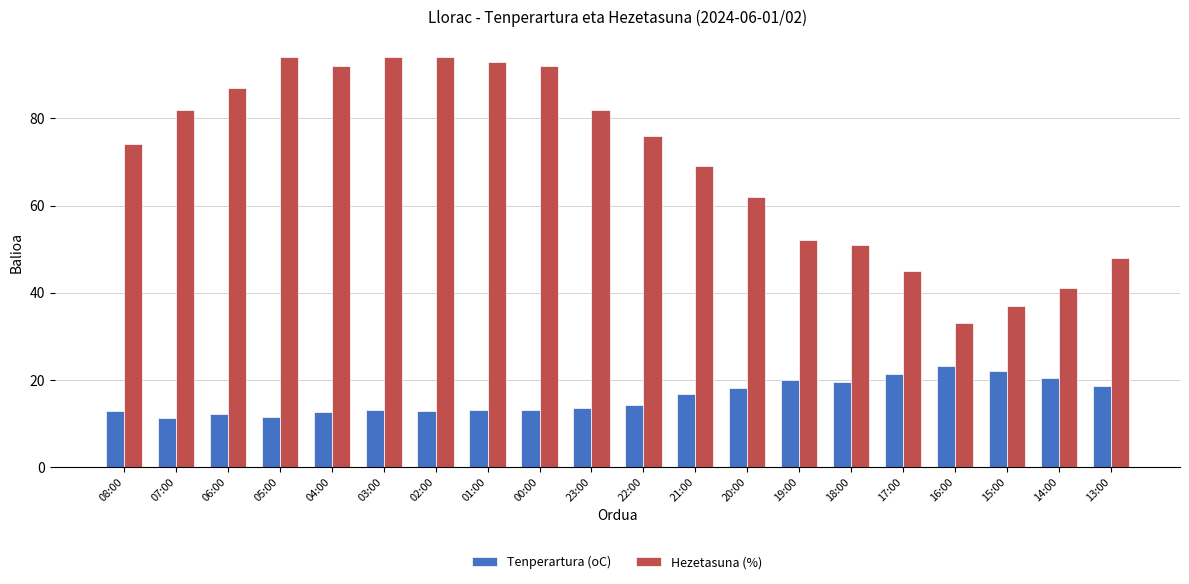

What is the lowest value of the Tenperartura (oC) series?

11.3